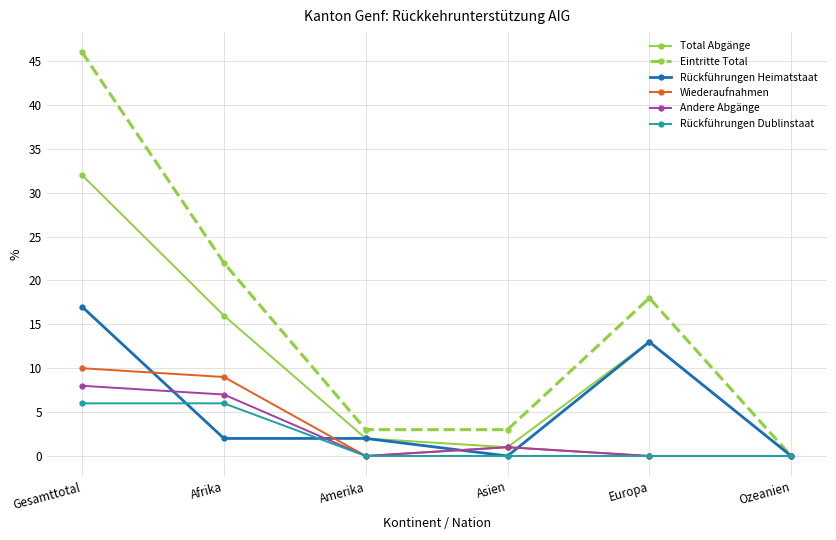

How many distinct data groups are displayed?

6